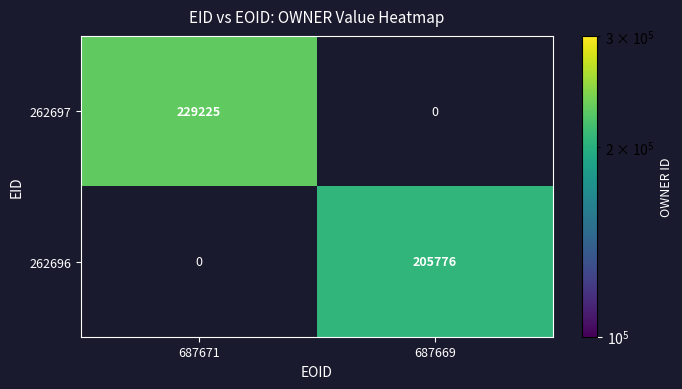

Is it true that 262696 equals 205776 at 687669?

True